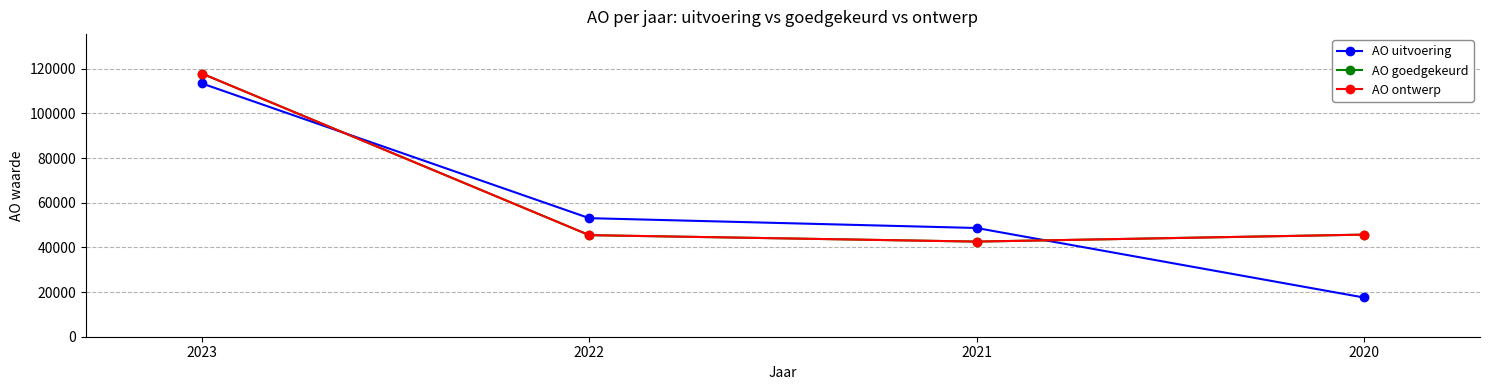

List the labels in order of AO goedgekeurd value, largest first.

2023, 2020, 2022, 2021